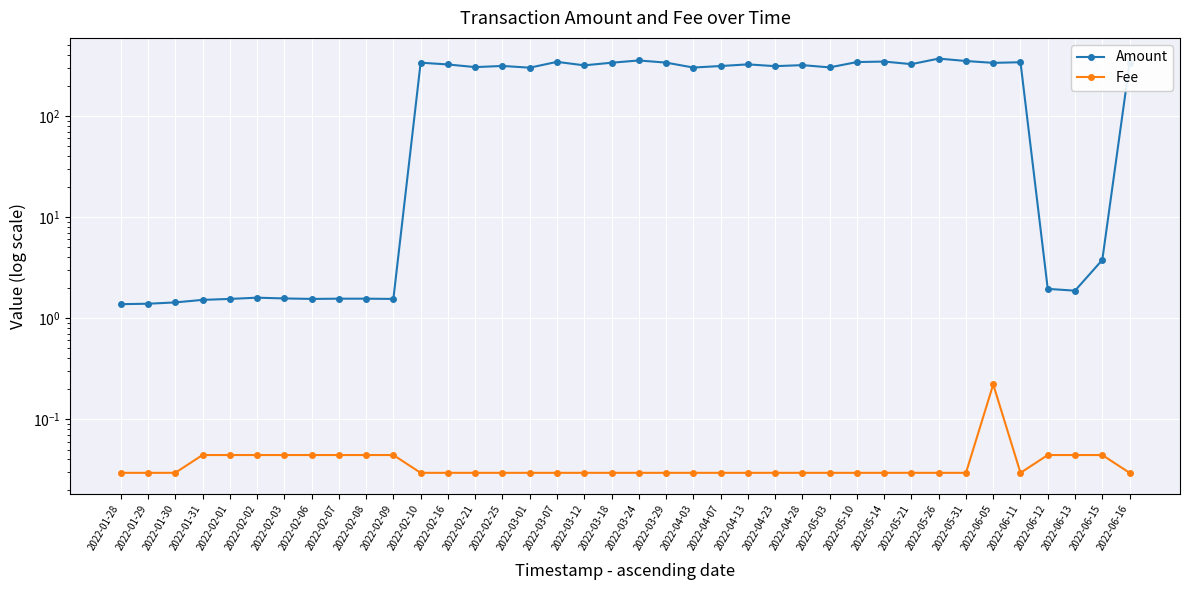

What is the sum of the Amount values at 2022-03-18 and 2022-02-10?

673.1